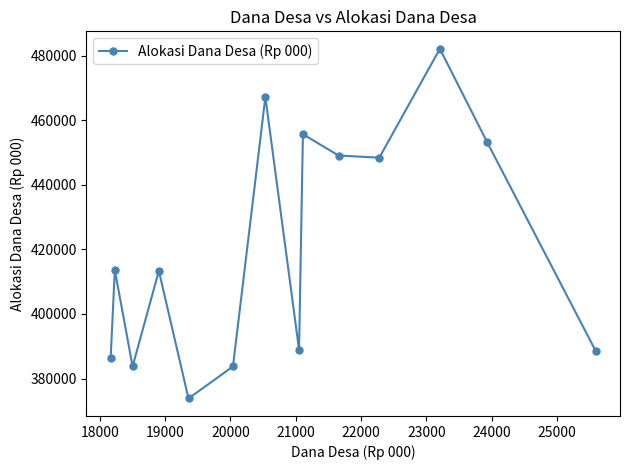

How many points are lower than both their immediate neighbors (excluding endpoints)?

4